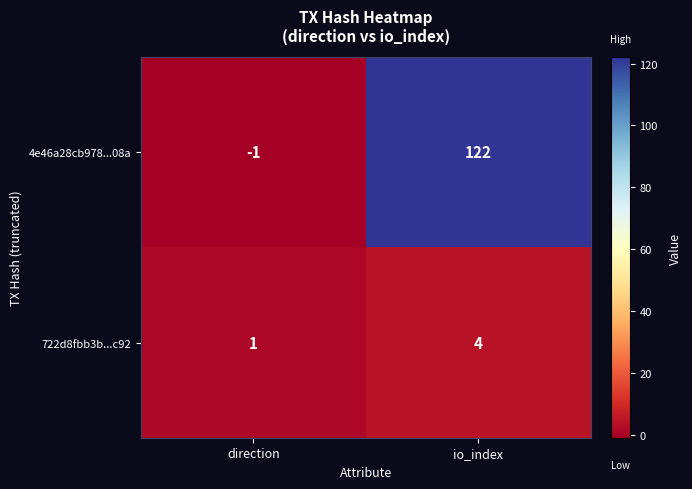

What is the sum of the 4e46a28cb978...08a values at io_index and direction?

121